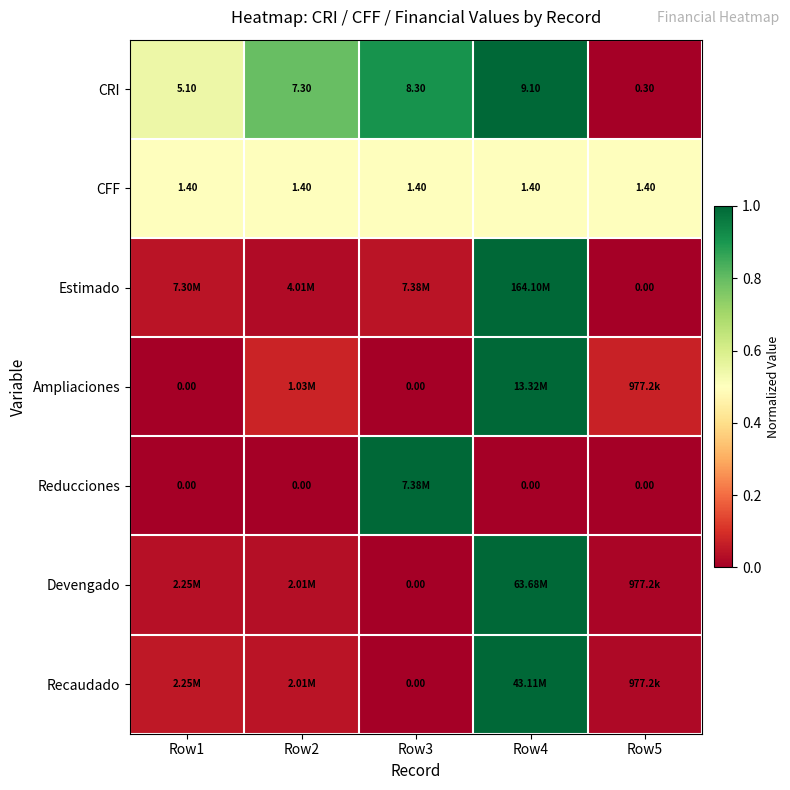

Is the value of CFF at Row3 greater than the value of CRI at Row3?

No